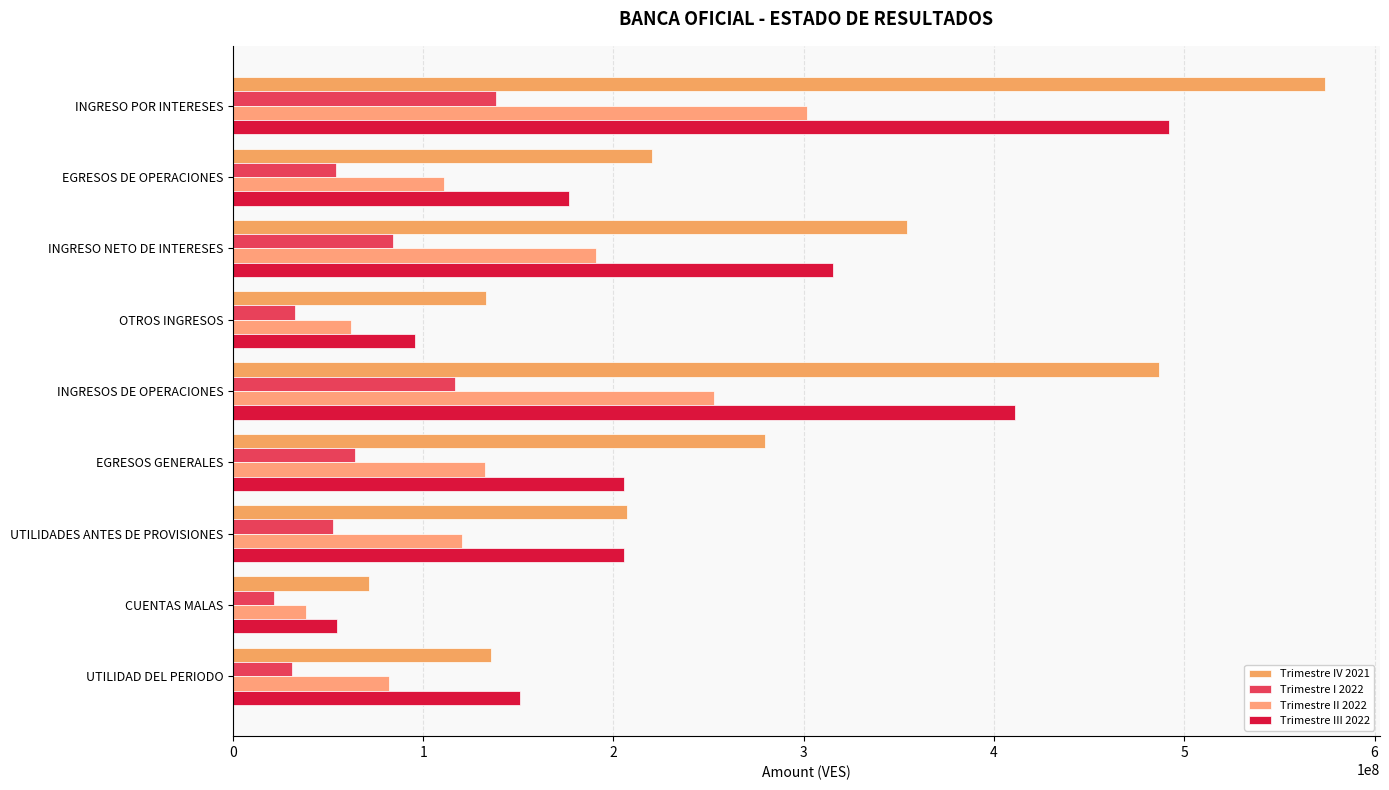

At which label is Trimestre IV 2021 closest to 322887612?

INGRESO NETO DE INTERESES